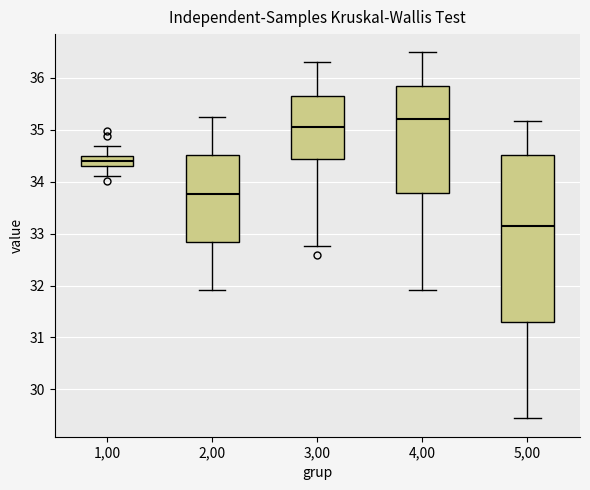

Which box has the lowest median line?

5,00